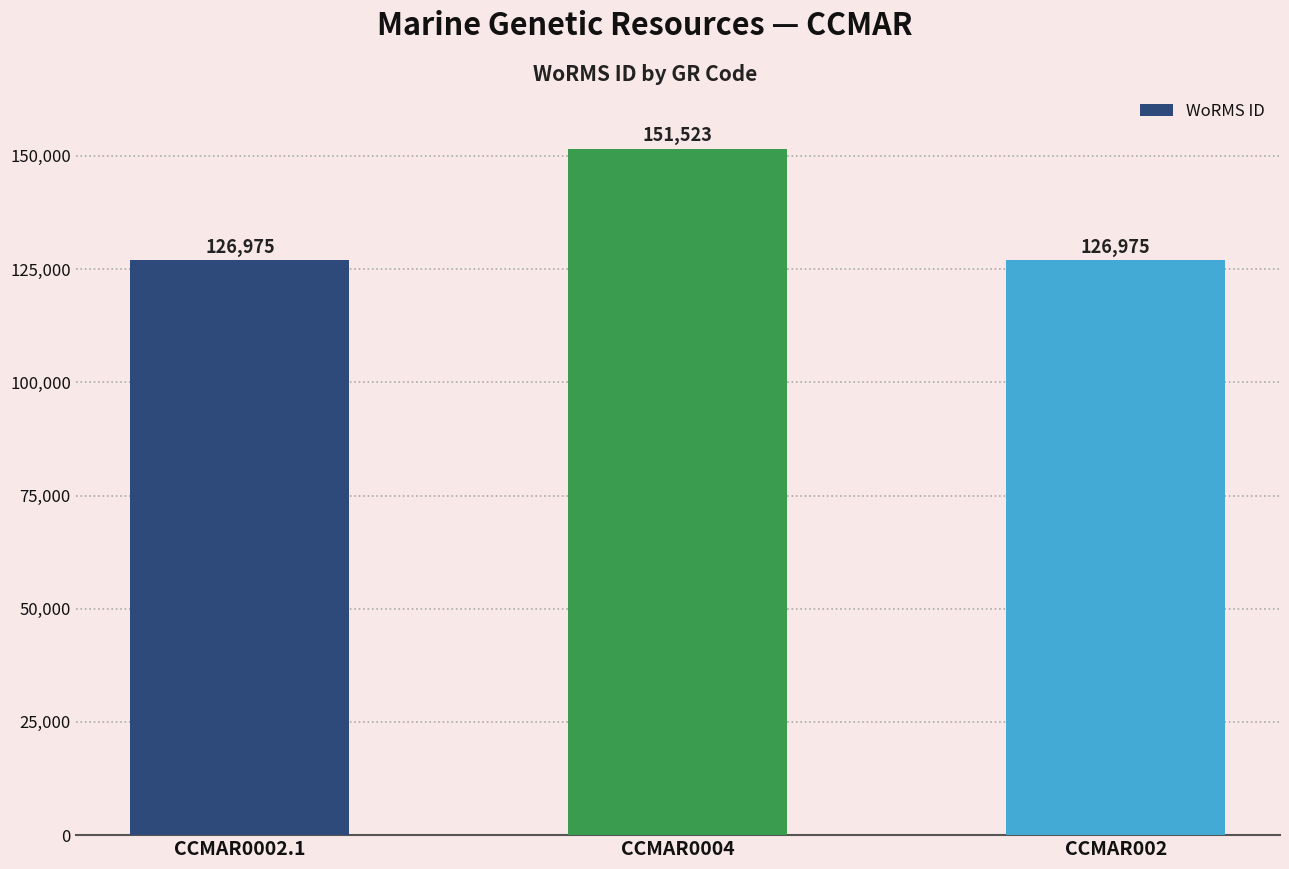

What is the smallest value displayed?

126975